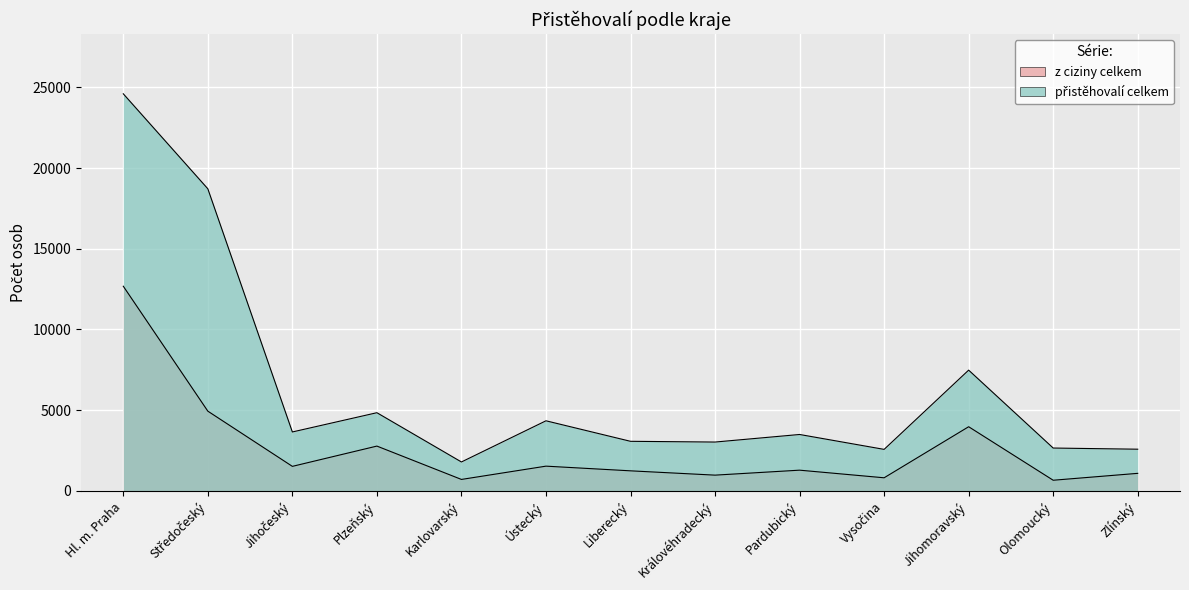

At which label does z ciziny celkem reach its minimum?

Olomoucký